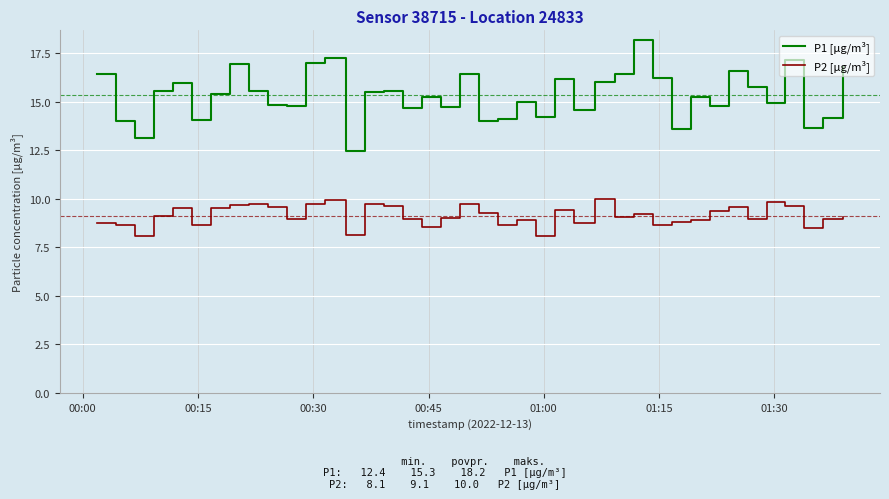

List the series in order of their overall mean, highest first.

P1 [µg/m³], P2 [µg/m³]